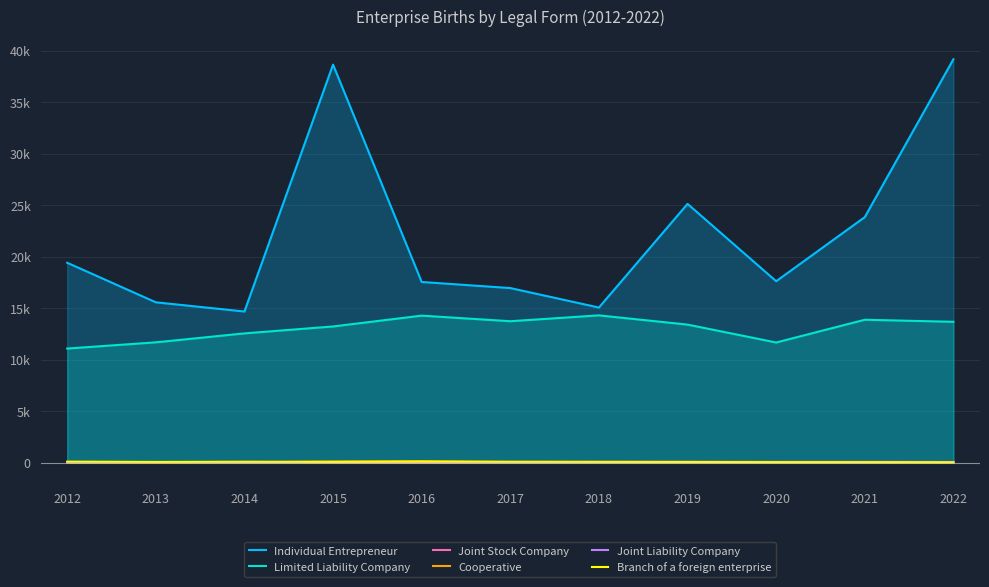

What is the difference between the second highest and minimum values in the Joint Stock Company series?

24